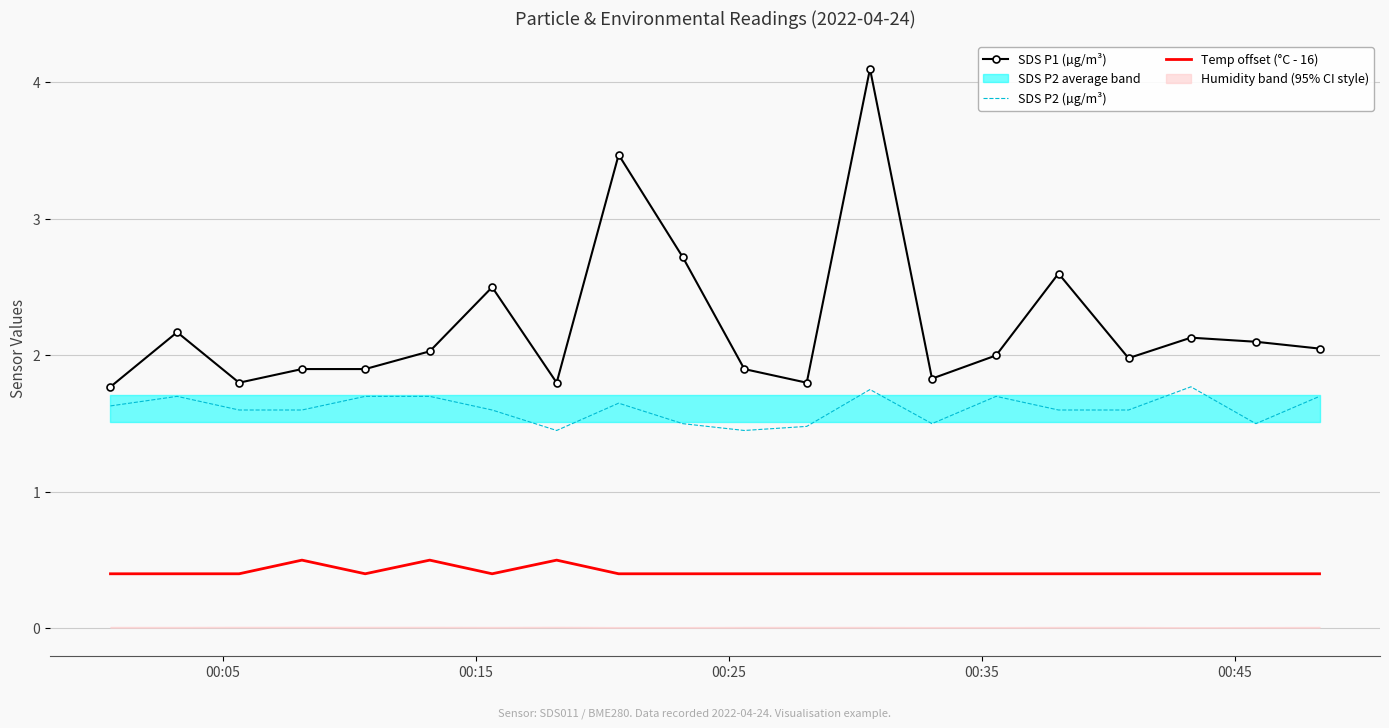

True or false: SDS P2 (µg/m³) has more than 0 interior local peaks.

True